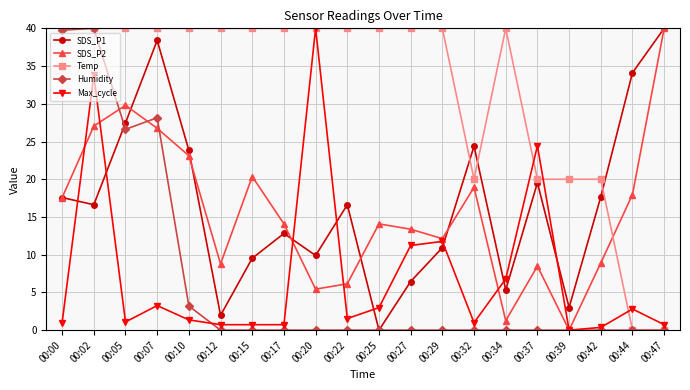

What is the maximum value shown in the chart?

40.0